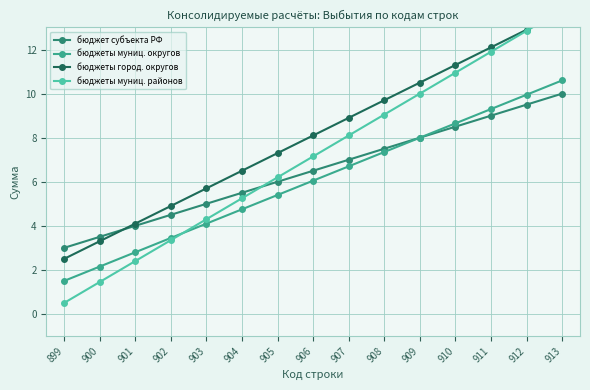

At which label does бюджеты муниц. районов reach its minimum?

899